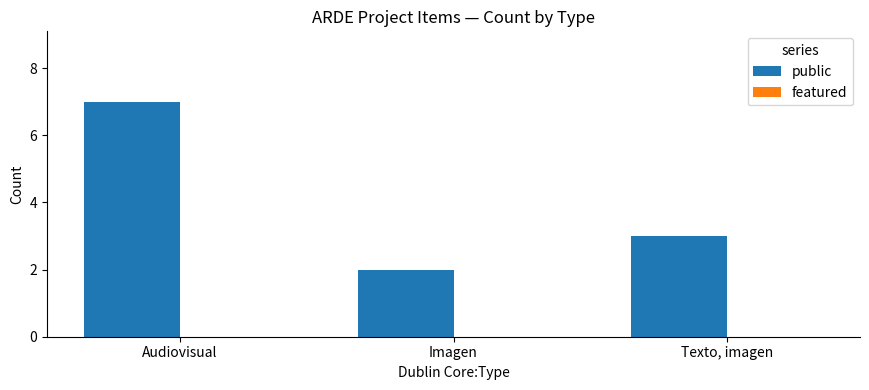

What is the difference between the maximum and minimum values?

5